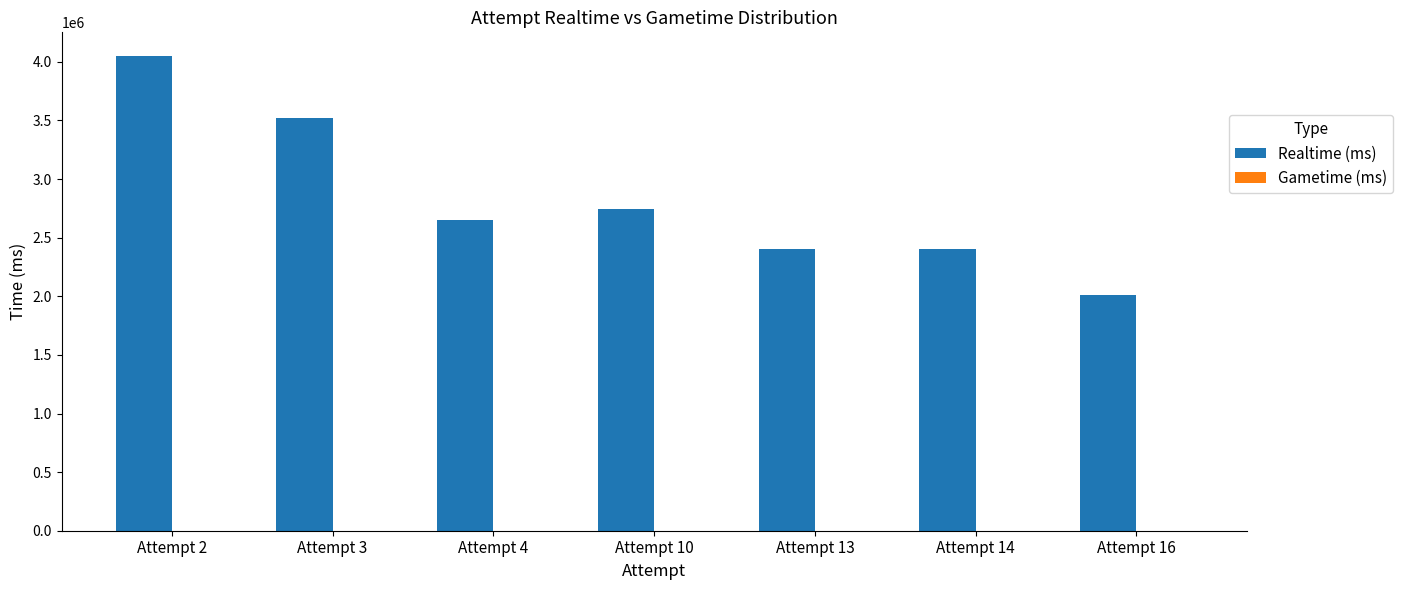

What is the difference between the values at Attempt 3 and Attempt 10?

778465